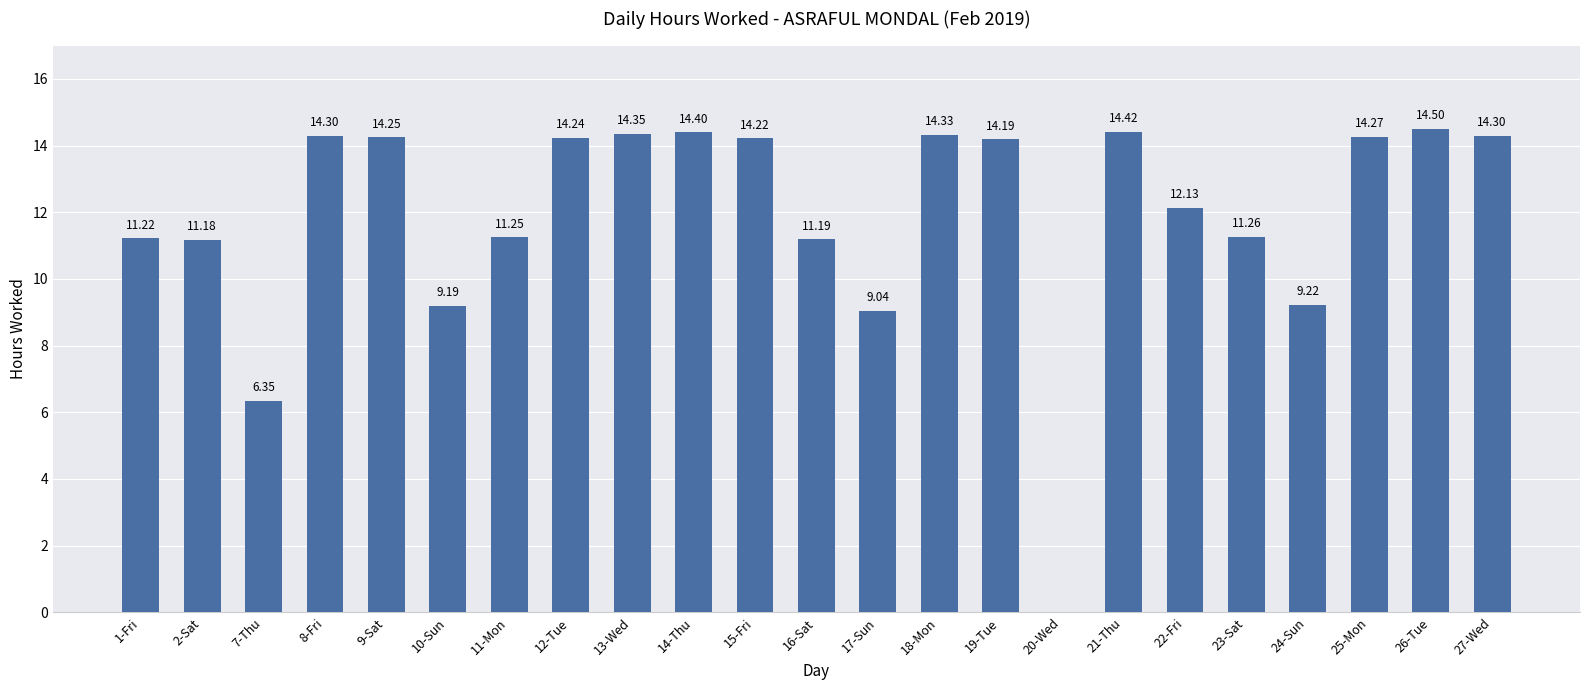

What is the sum of all values?

273.8